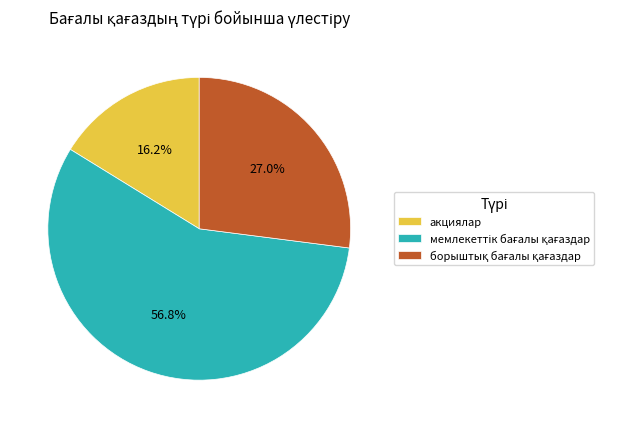

Does акциялар represent more than half of the total?

No